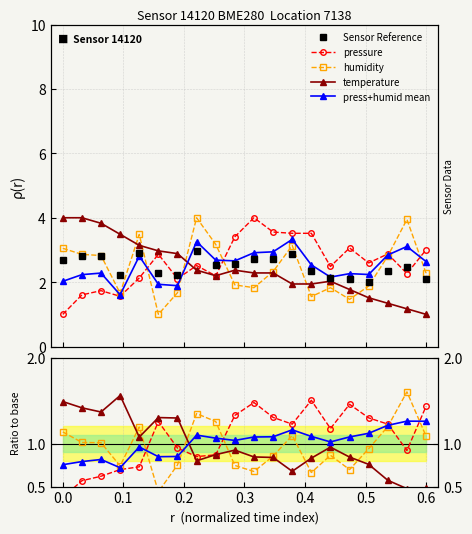

How many data points in humidity are above 1?

10